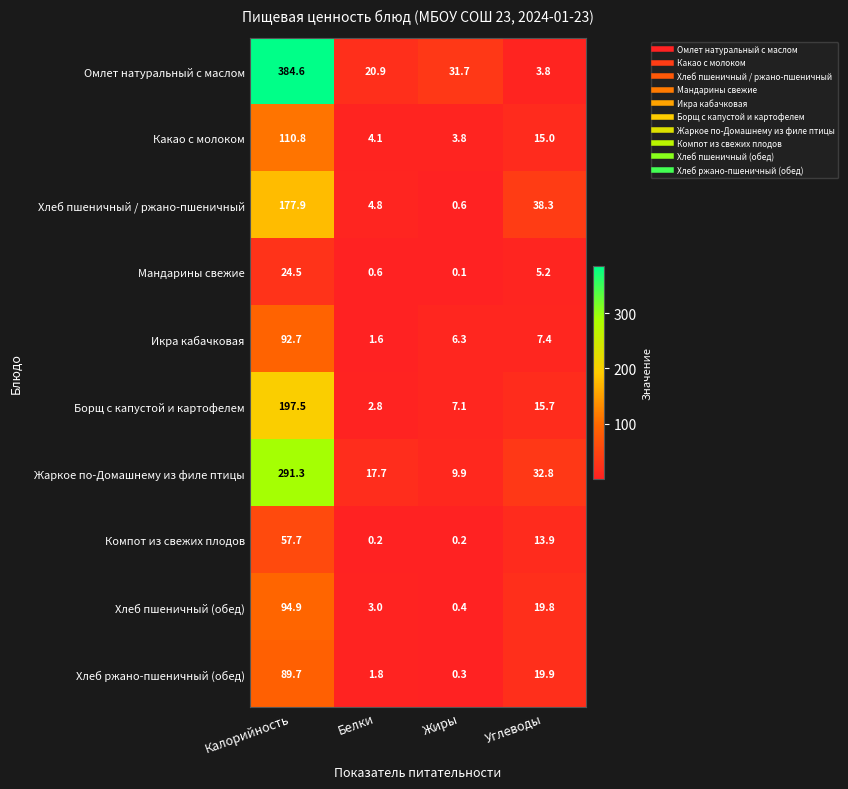

Which category has the lowest value across all series?

Жиры